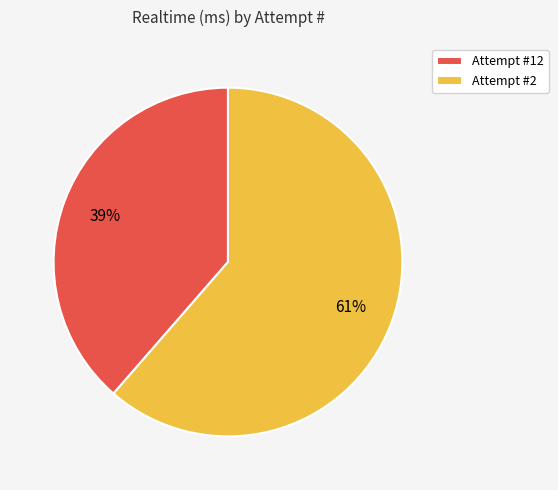

Is there a majority slice in this chart?

Yes